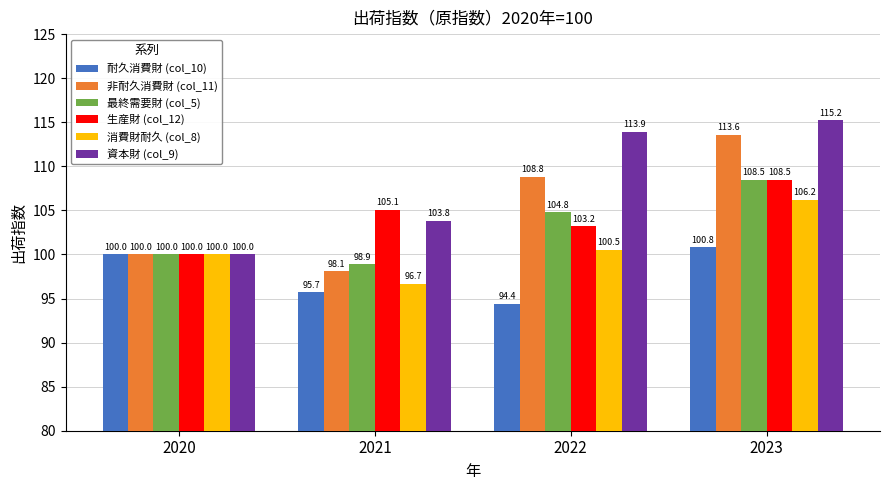

How many bars are there in each group?

6